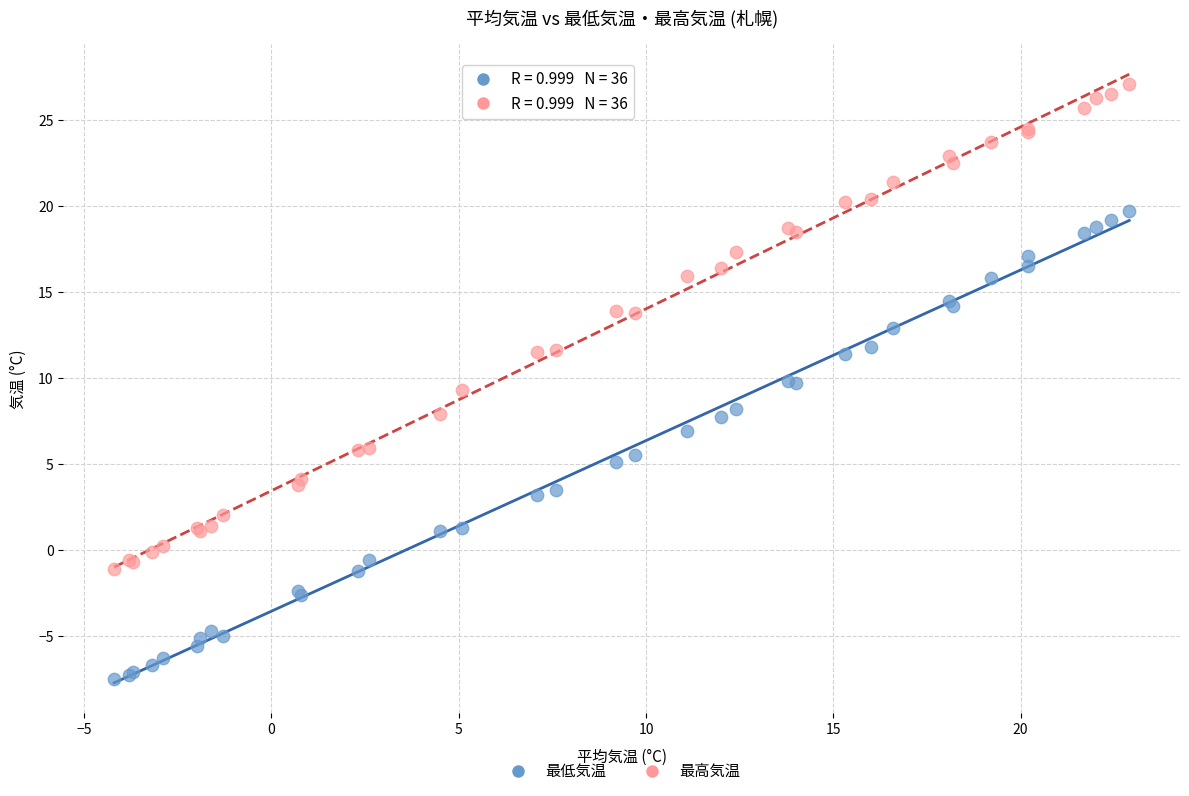

Which series reaches the maximum Y coordinate?

最高気温